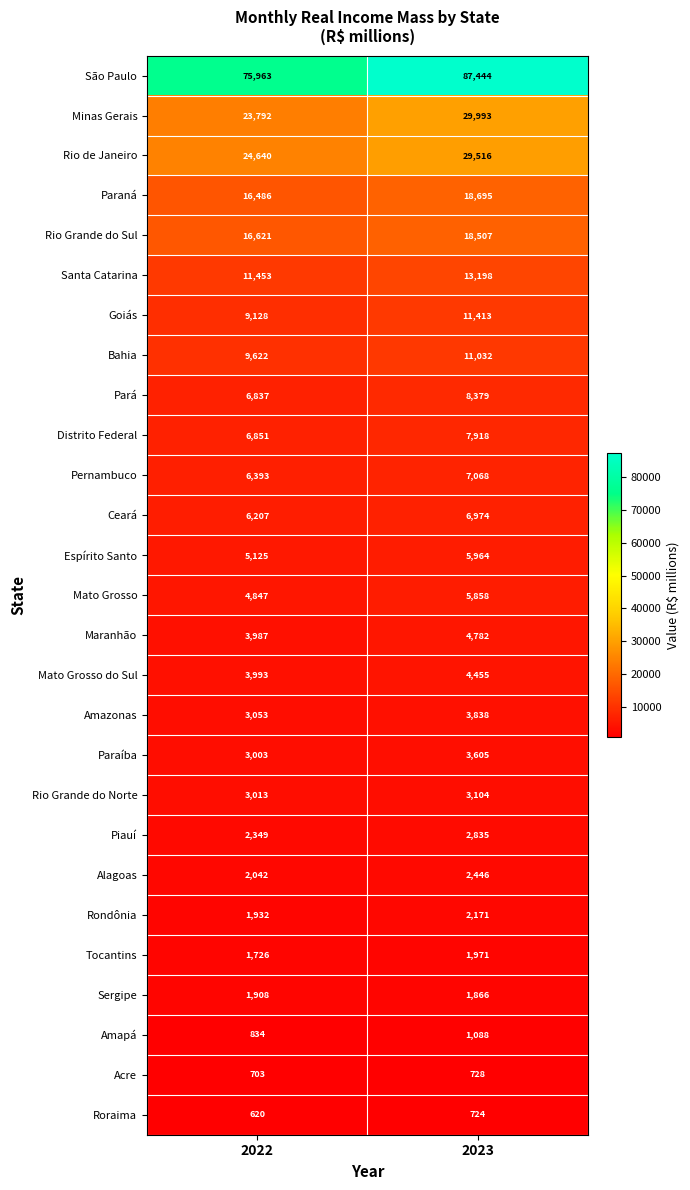

What is the difference between the highest and lowest values at 2023?

86720